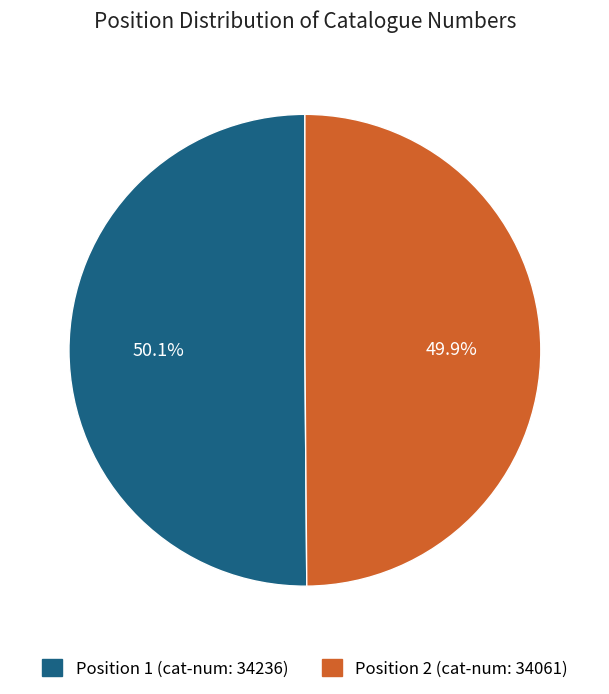

Is there any slice that represents more than half of the pie?

Yes